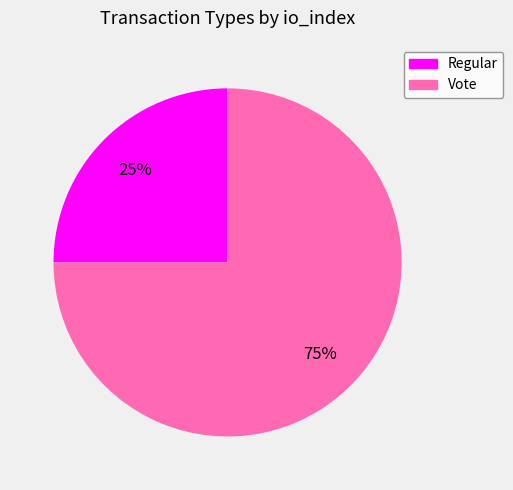

To the nearest percent, what is the combined percentage of Regular and Vote?

100%